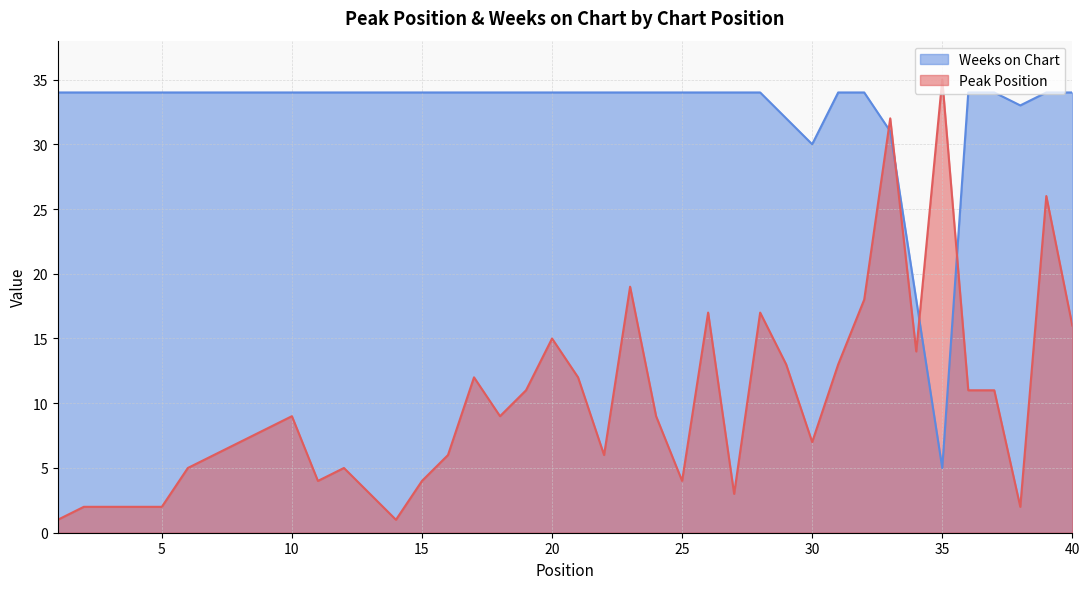

Where is the first local maximum for Peak Position?

10